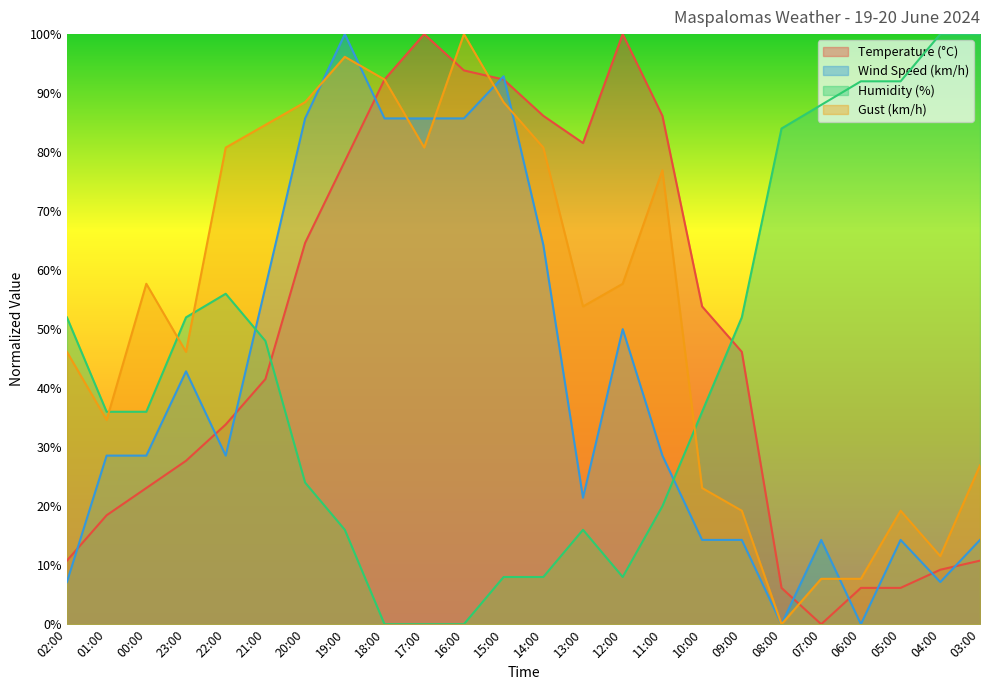

List the series in order of their peak value, lowest first.

Temperature (°C), Wind Speed (km/h), Humidity (%), Gust (km/h)